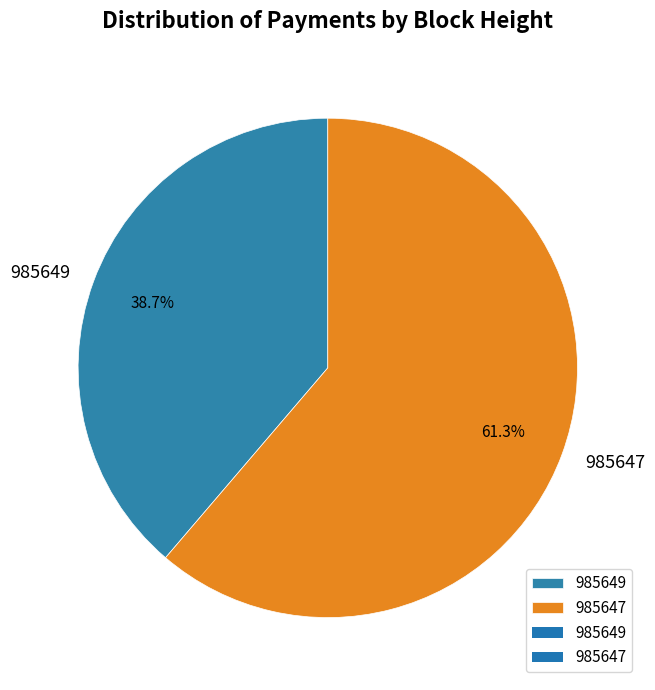

To the nearest percent, what is the combined percentage of 985649 and 985647?

100%